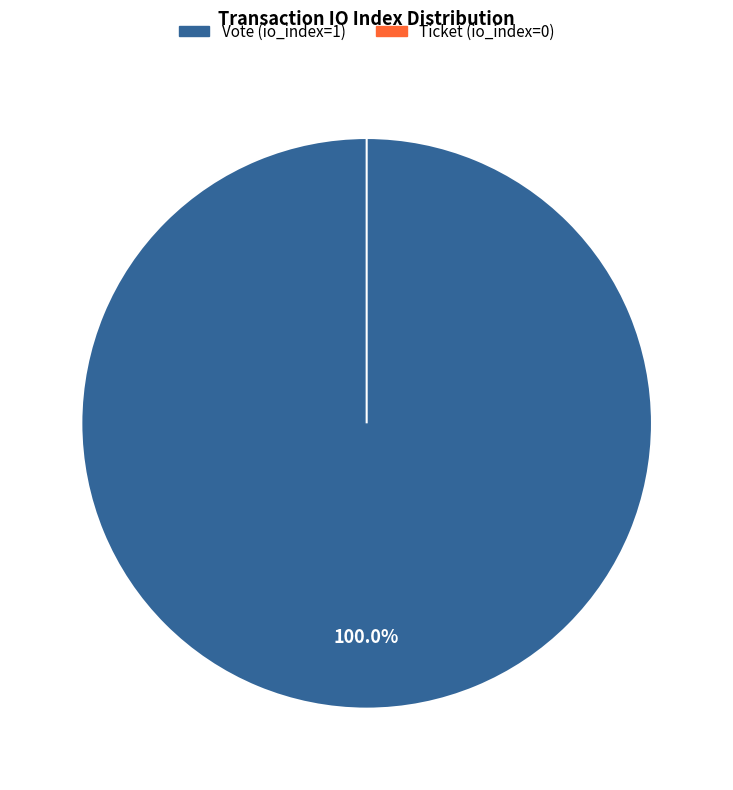

Rank the categories by value from highest to lowest.

Vote (io_index=1), Ticket (io_index=0)